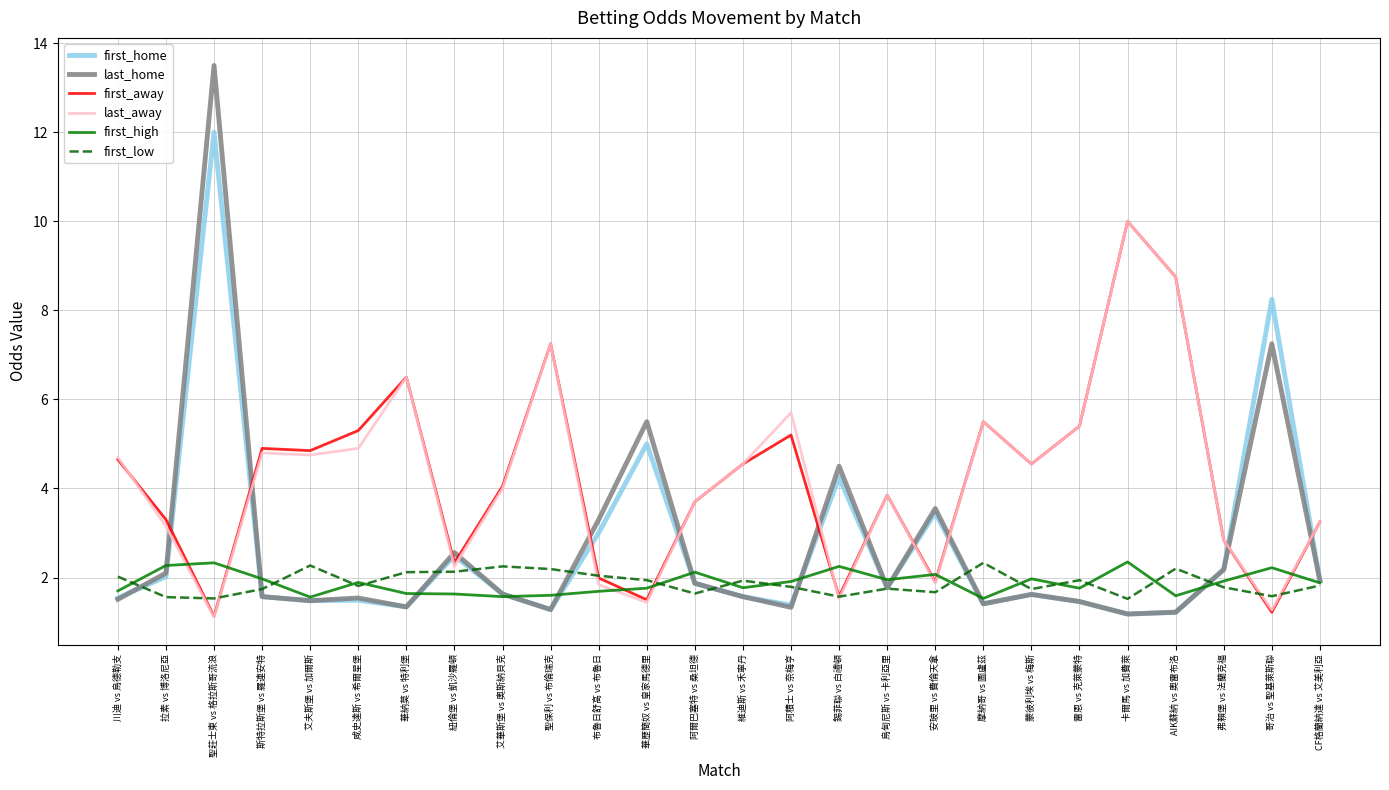

Which series has the widest spread of values?

last_home